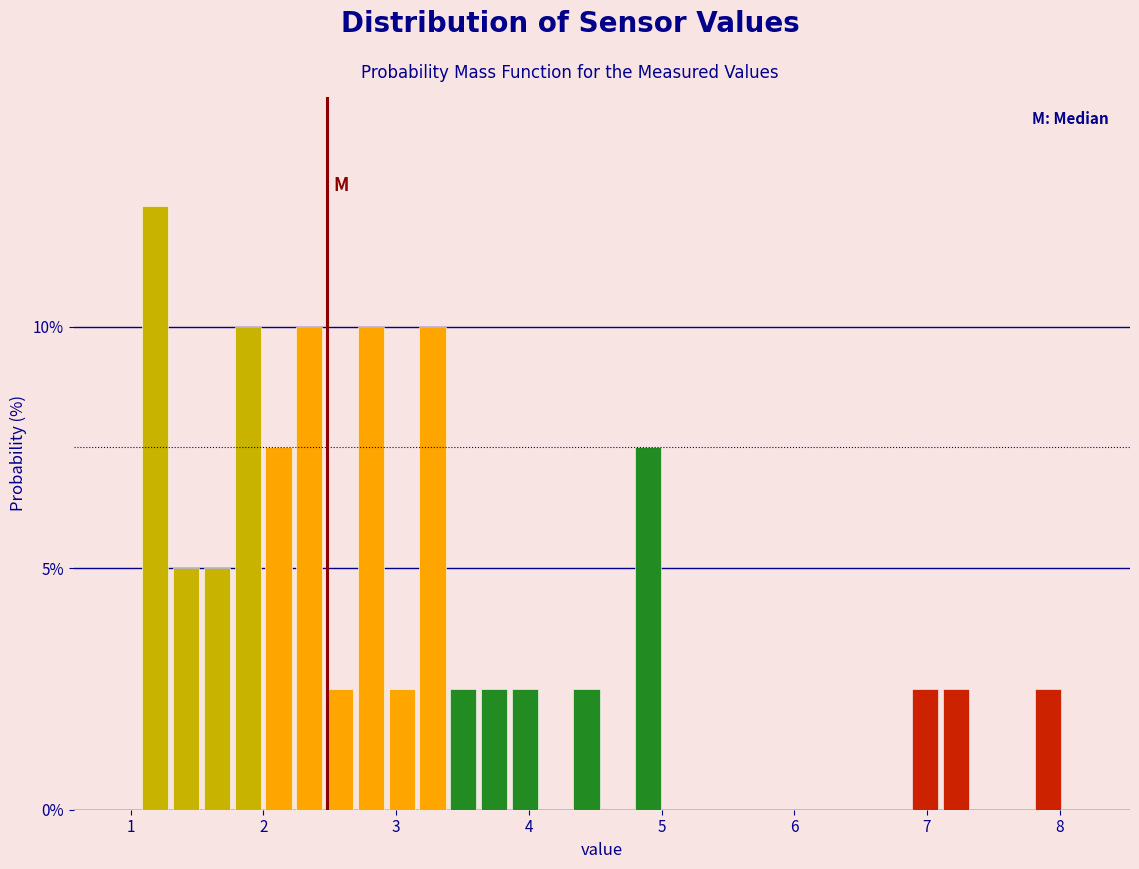

Around what value on the x-axis is the tallest bar? Give the approximate position of its centre, as read against the axis.

1.2